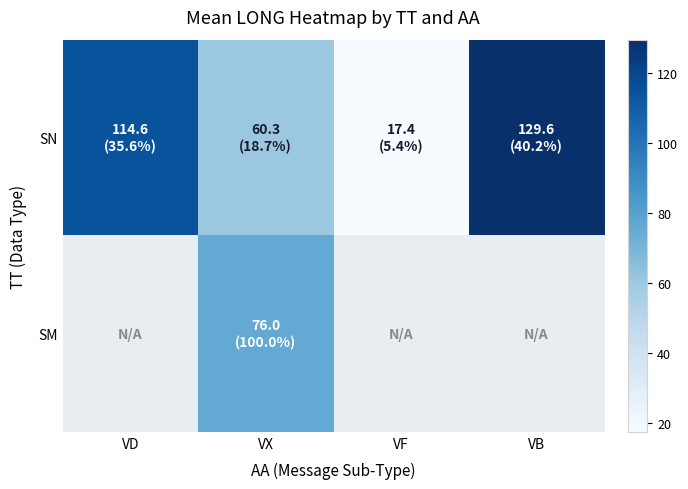

Read the SM value at VX.

76.0